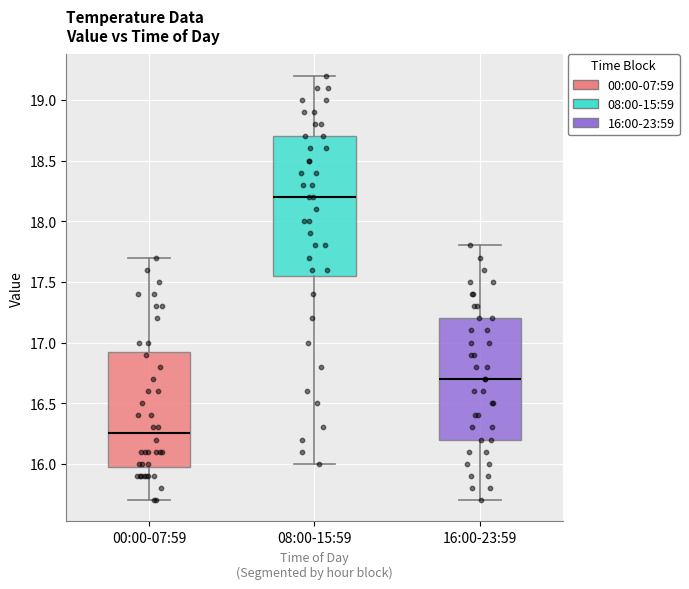

Where is the lower edge of the box for 16:00-23:59 on the y-axis? The values are not printed on the chart, so give them approximately, as read against the axis.

16.20